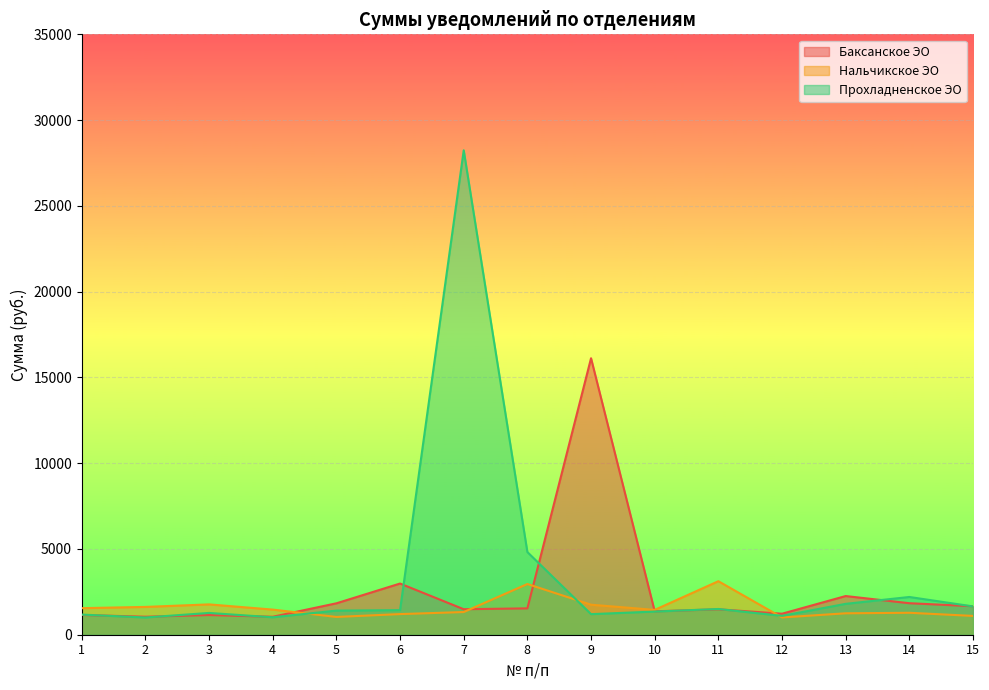

Reading left to right, what are all the values shown in this chart?

Баксанское ЭО: 1=1152.8	2=1048.8	3=1147.6	4=1047.3	5=1830.9	6=2984.2	7=1486.3	8=1536.1	9=16117.3	10=1364.2	11=1482.3	12=1225.0	13=2254.7	14=1836.9	15=1662.5
Нальчикское ЭО: 1=1548.7	2=1621.0	3=1767.8	4=1464.5	5=1036.4	6=1202.8	7=1323.1	8=2955.6	9=1749.7	10=1447.8	11=3119.9	12=1007.8	13=1249.2	14=1279.4	15=1096.9
Прохладненское ЭО: 1=1173.7	2=1004.8	3=1270.2	4=1016.9	5=1406.3	6=1432.5	7=28238.5	8=4819.3	9=1200.0	10=1350.0	11=1500.0	12=1100.0	13=1800.0	14=2200.0	15=1650.0